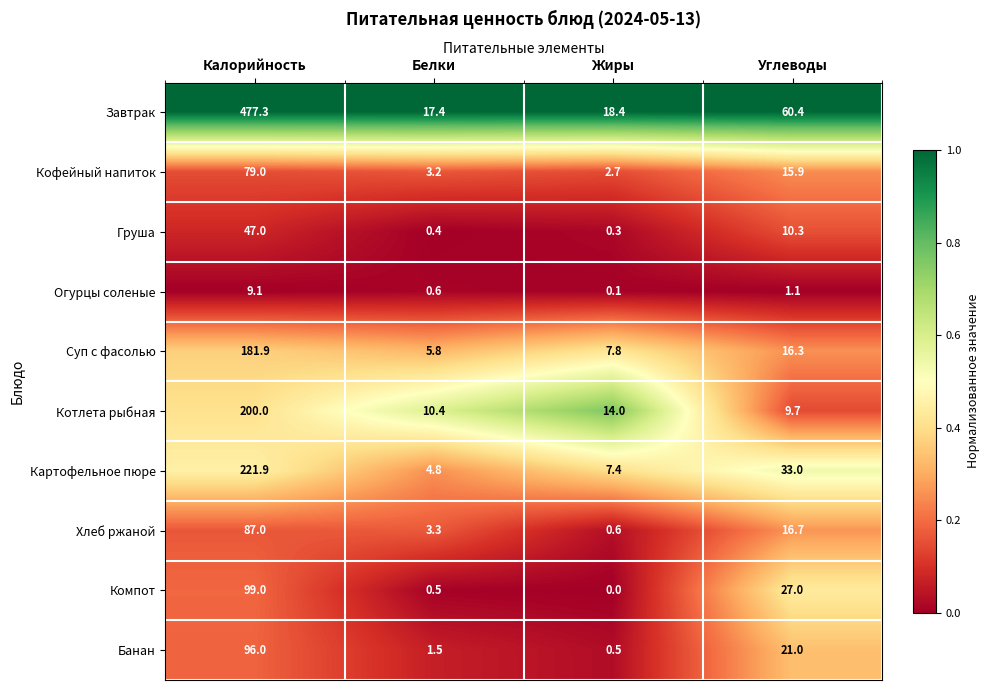

What is the approximate value of Завтрак at Углеводы?

60.4